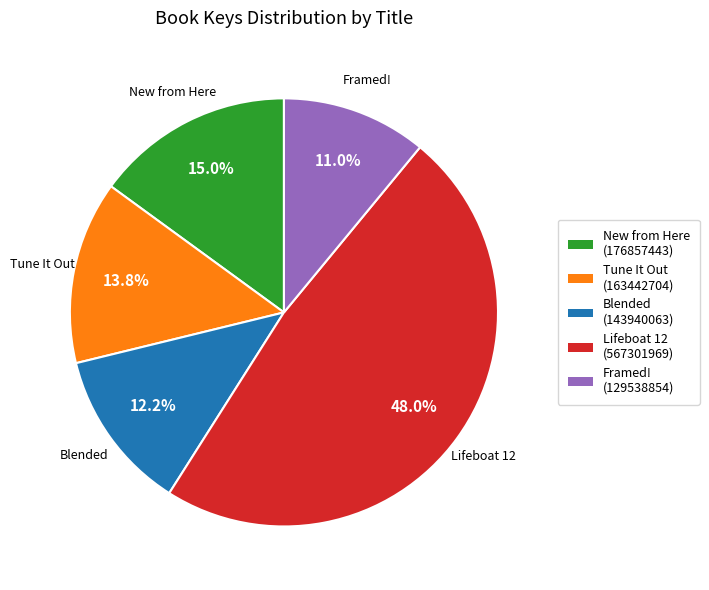

Is the sum of Lifeboat 12 and New from Here greater than half?

Yes